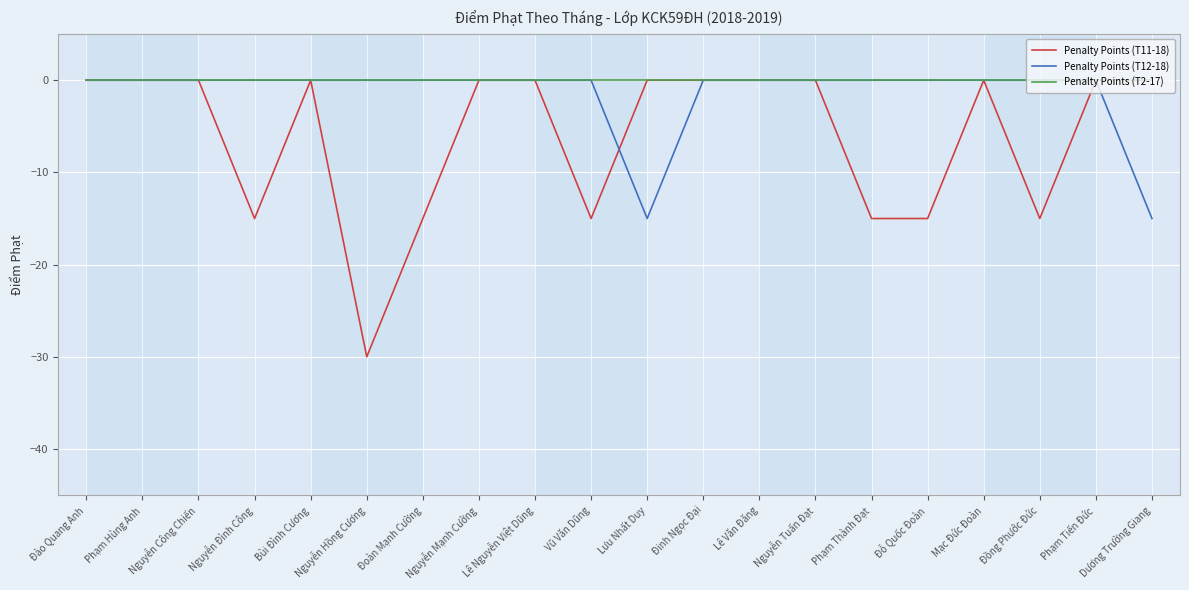

Is it true that Penalty Points (T2-17) equals 0 at Phạm Tiến Đức?

True